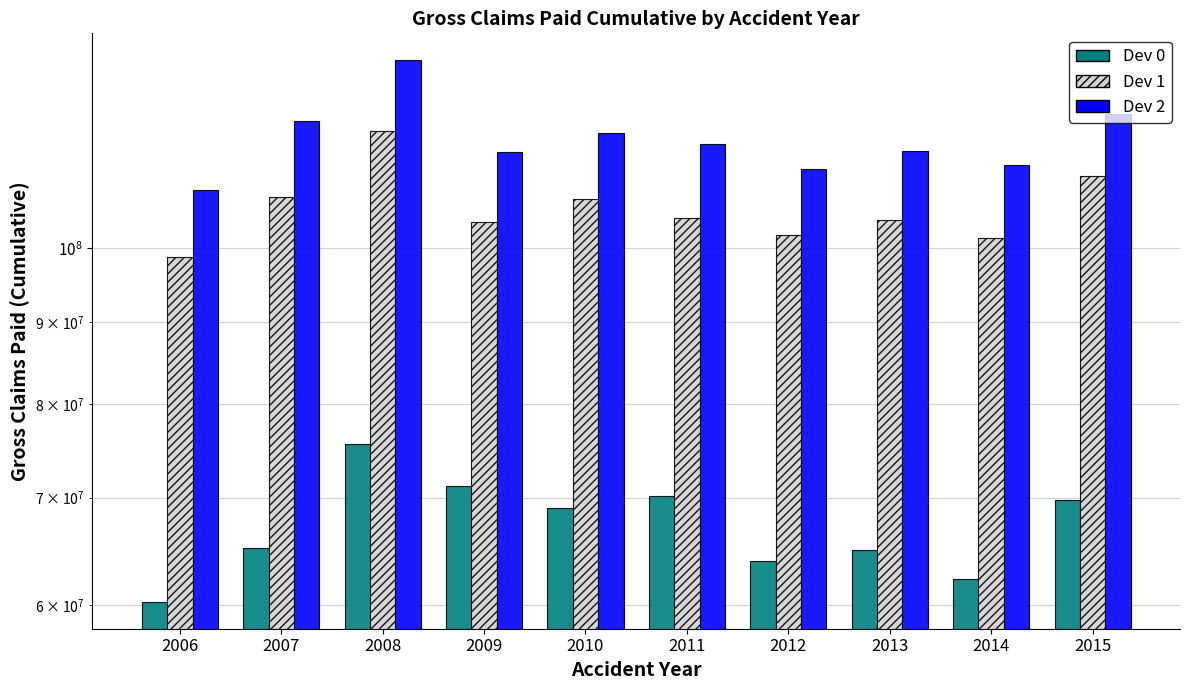

What is the difference between the maximum and minimum values in the Dev 1 series?

19551259.0